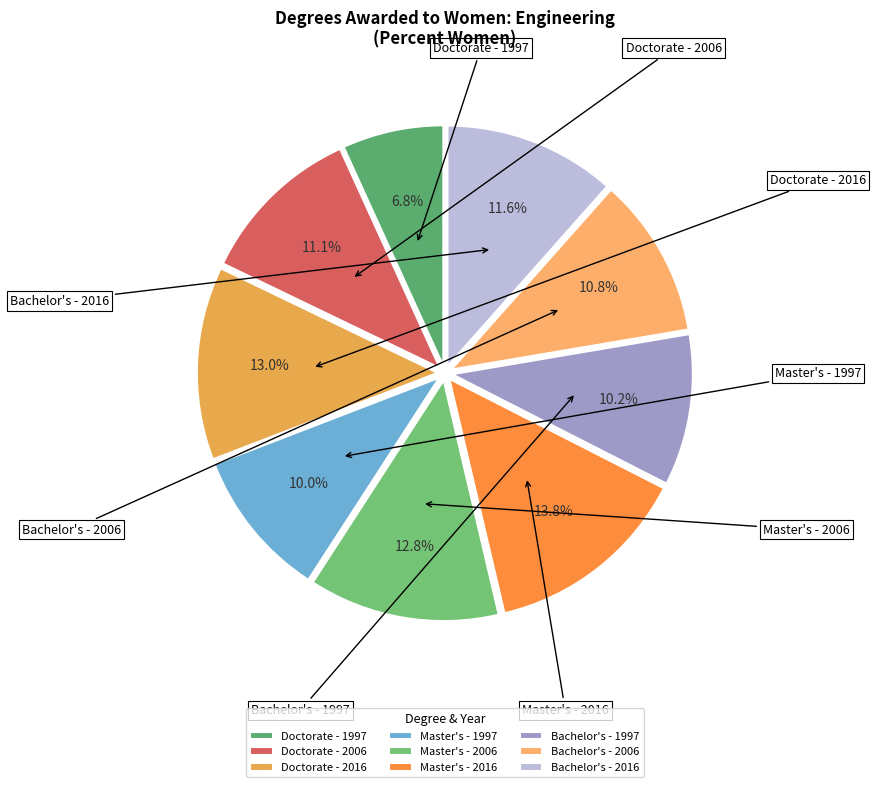

Is it true that Doctorate - 2006 is 1% of the pie?

False